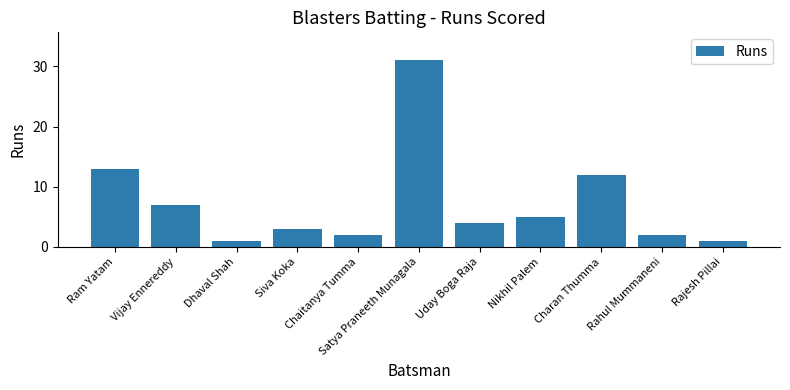

Reading left to right, list all the values displayed in this chart.

13	7	1	3	2	31	4	5	12	2	1